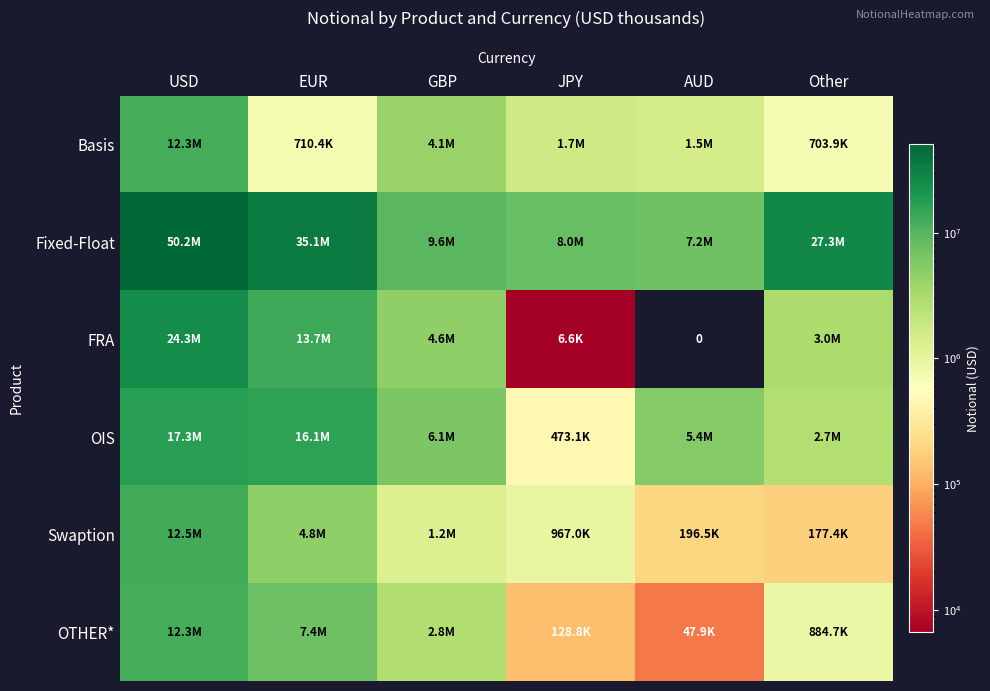

Which label corresponds to the largest value in the chart?

USD